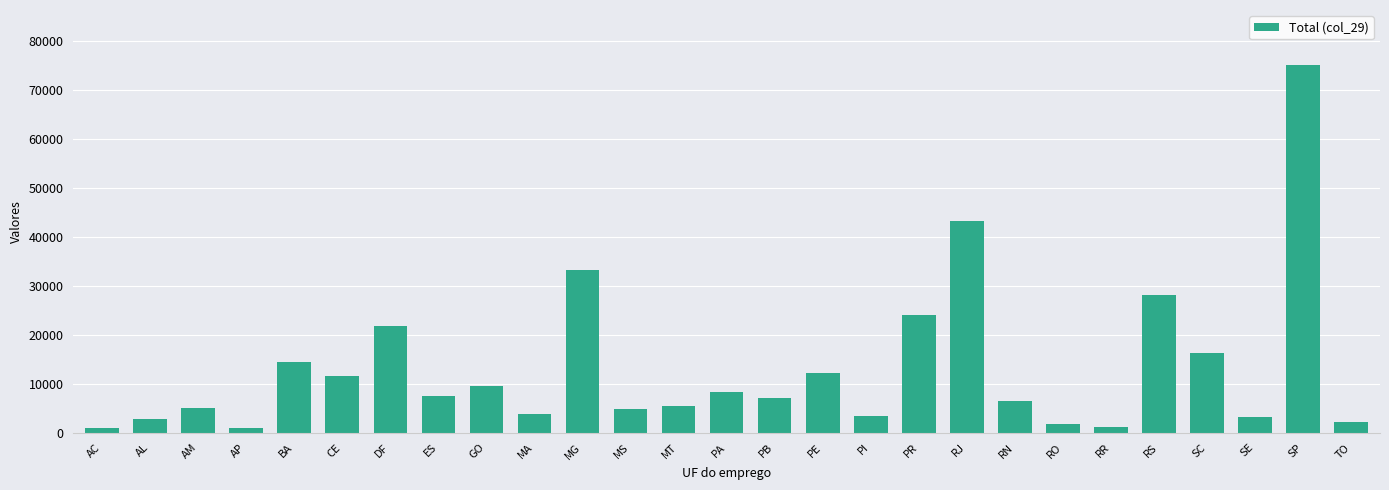

What is the sum of all values?

355085